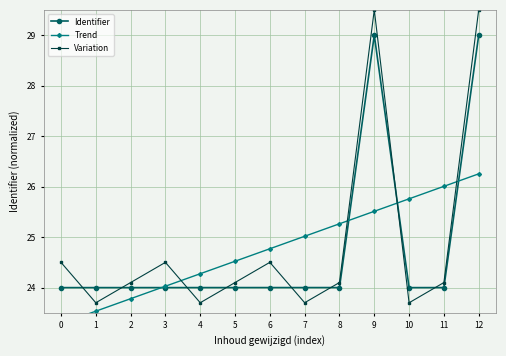

Is the value of Identifier at 5 greater than the value of Trend at 3?

No